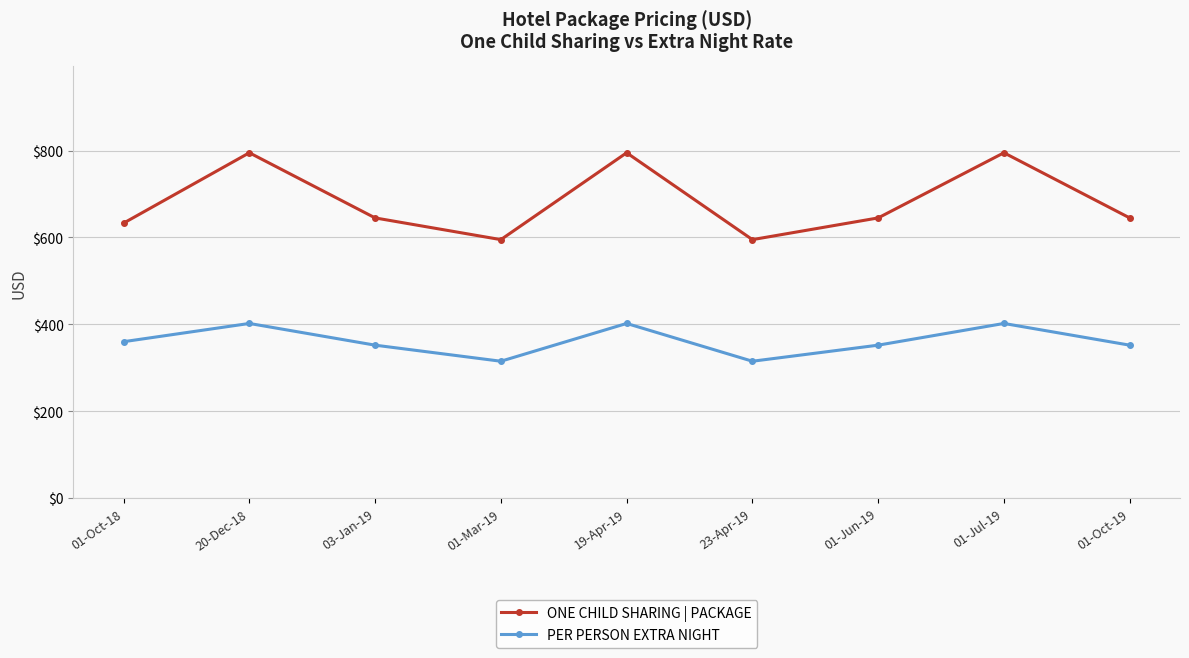

Where does the ONE CHILD SHARING | PACKAGE series first go above 645?

20-Dec-18